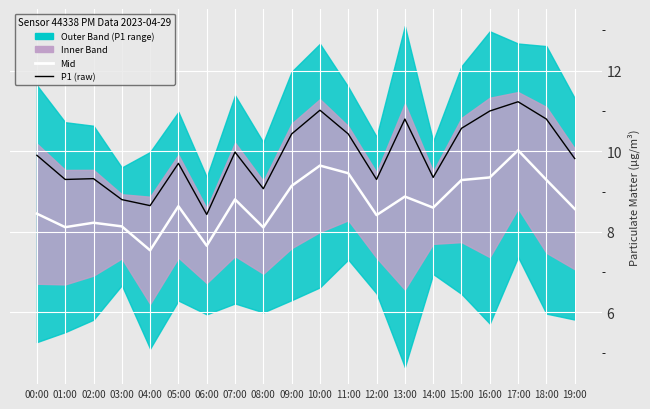

What is the value of the P1 (raw) point at the 13th from the left?

9.3